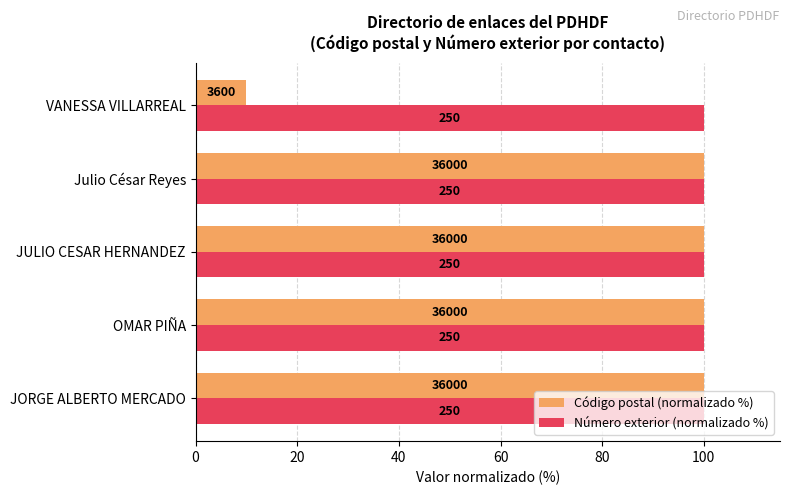

What is the value of the Código postal (normalizado %) bar at the 5th from the left?

10.0